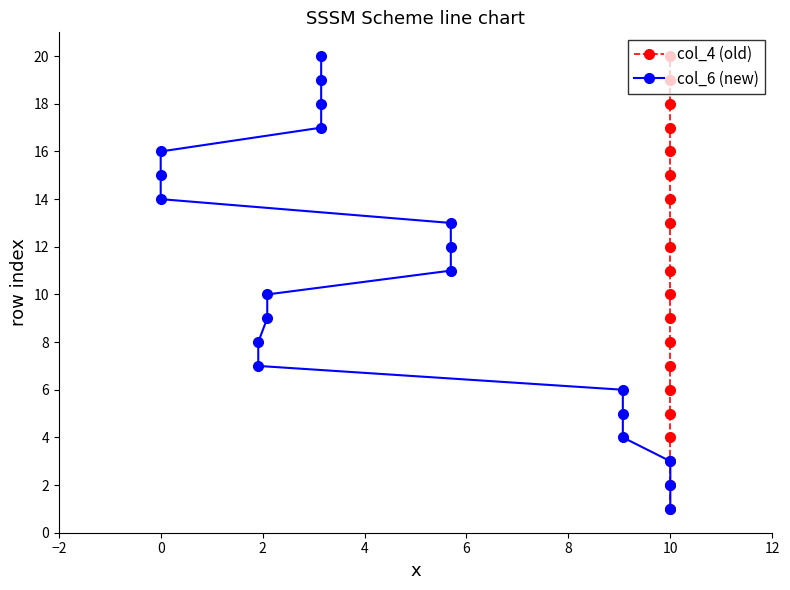

True or false: col_4 (old) has more than 1 interior local peaks.

False